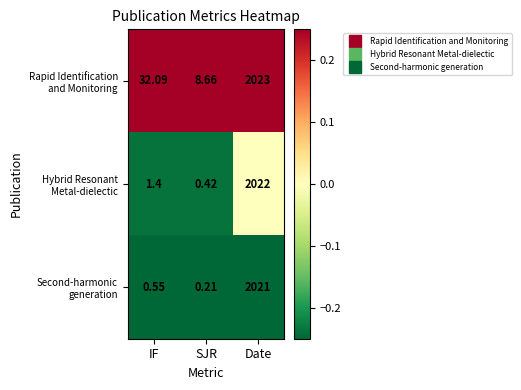

Count the number of categories in the chart.

3